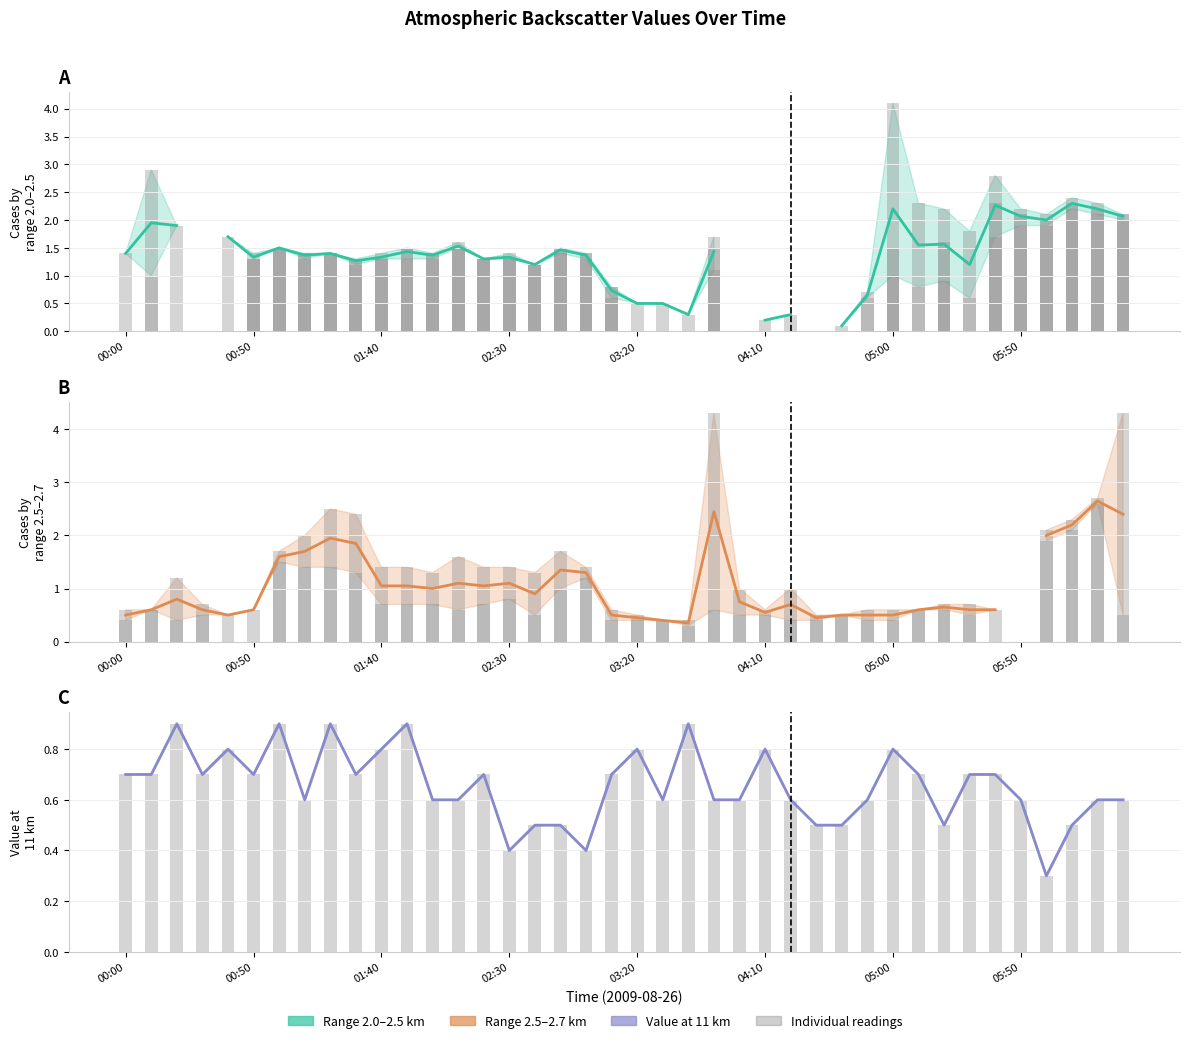

What is the minimum value shown in the chart?

0.1